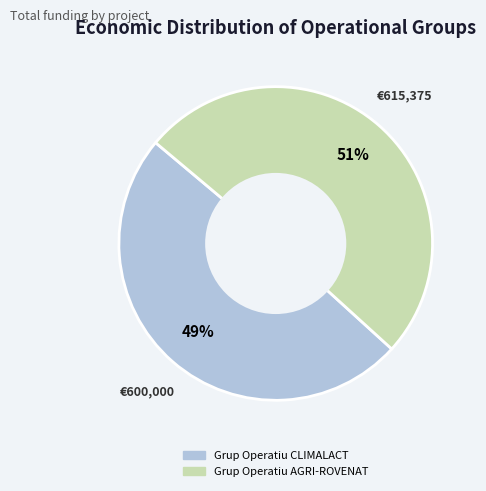

Is Grup Operatiu AGRI-ROVENAT the majority of the pie?

Yes